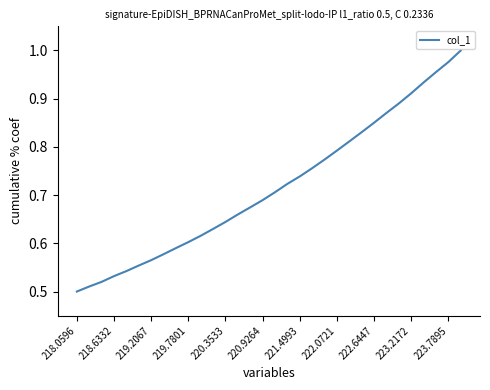

The chart shows a value of 0.7 at 218.0596. True or false?

False